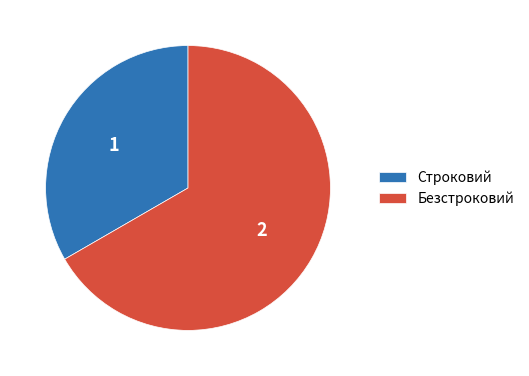

Which category has the smallest portion of the pie?

Строковий